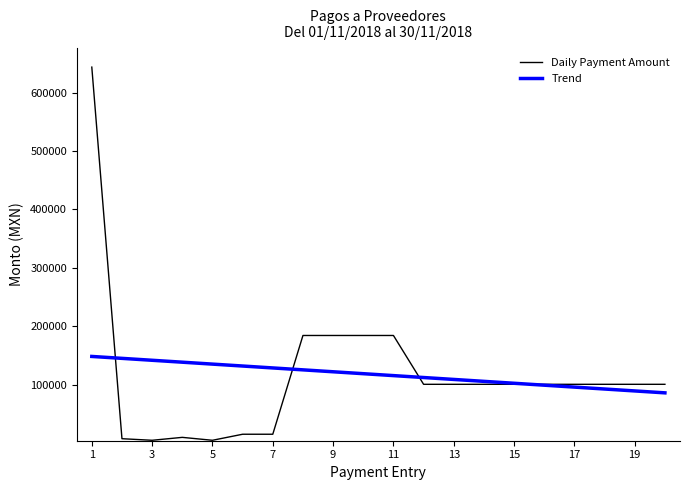

Which series has the widest spread of values?

Daily Payment Amount